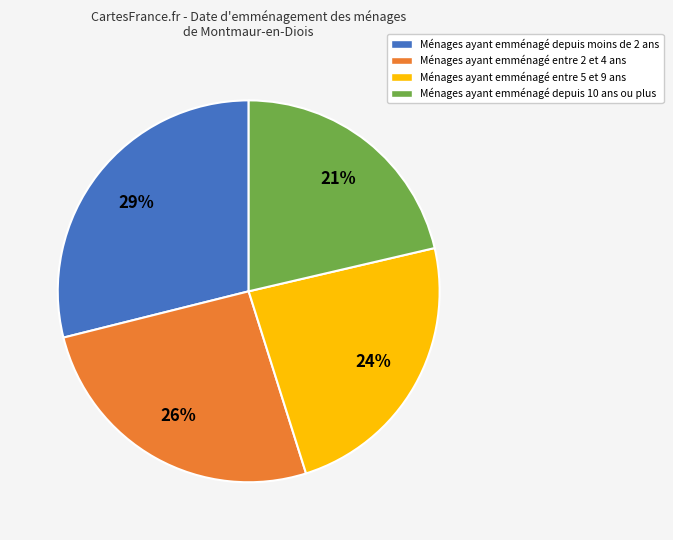

Count the number of slices in the pie.

4